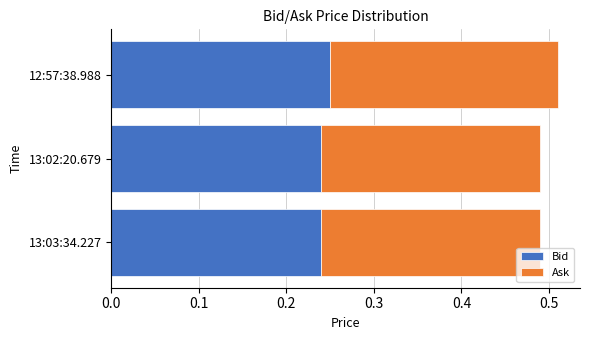

What is the total value across all series at 12:57:38.988?

0.5